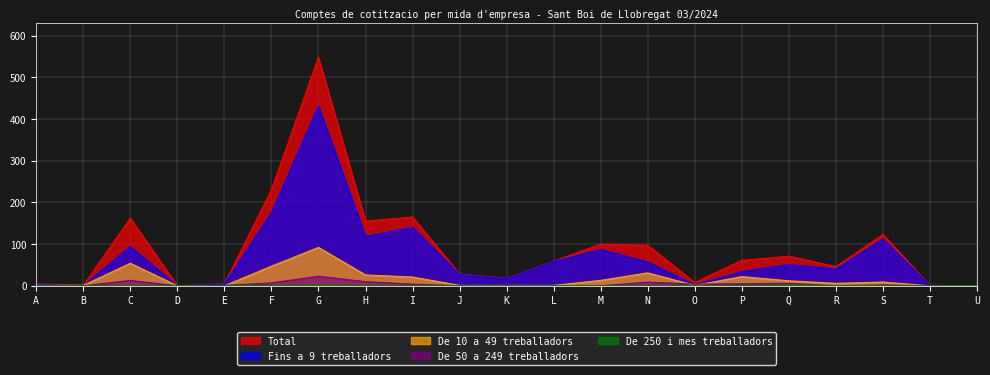

Reading left to right, what are all the values shown in this chart?

Total: 5	1	162	0	5	230	548	155	165	28	18	59	100	97	8	61	71	46	123	1	0
Fins a 9 treballadors: 4	0	94	0	4	175	431	118	140	27	17	58	87	57	2	34	51	40	112	1	0
De 10 a 49 treballadors: 1	1	54	0	0	47	92	26	21	1	1	1	13	31	1	22	12	6	9	0	0
De 50 a 249 treballadors: 0	0	13	0	1	7	23	10	4	0	0	0	0	9	4	5	6	0	2	0	0
De 250 i mes treballadors: 0	0	1	0	0	1	2	1	0	0	0	0	0	0	1	0	2	0	0	0	0